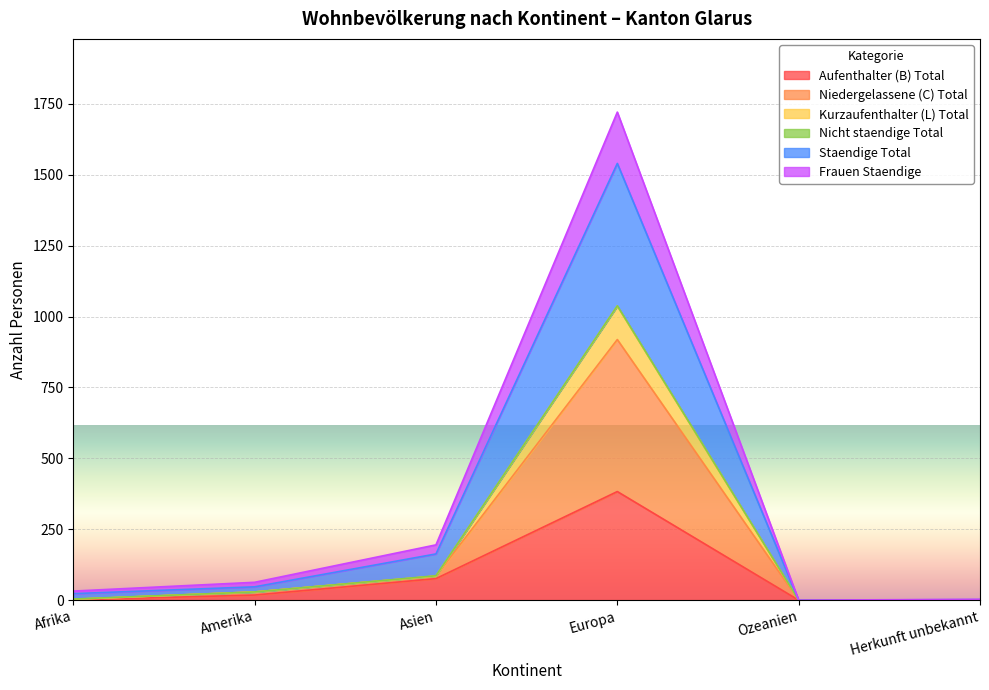

What is the highest value of the Aufenthalter (B) Total series?

383